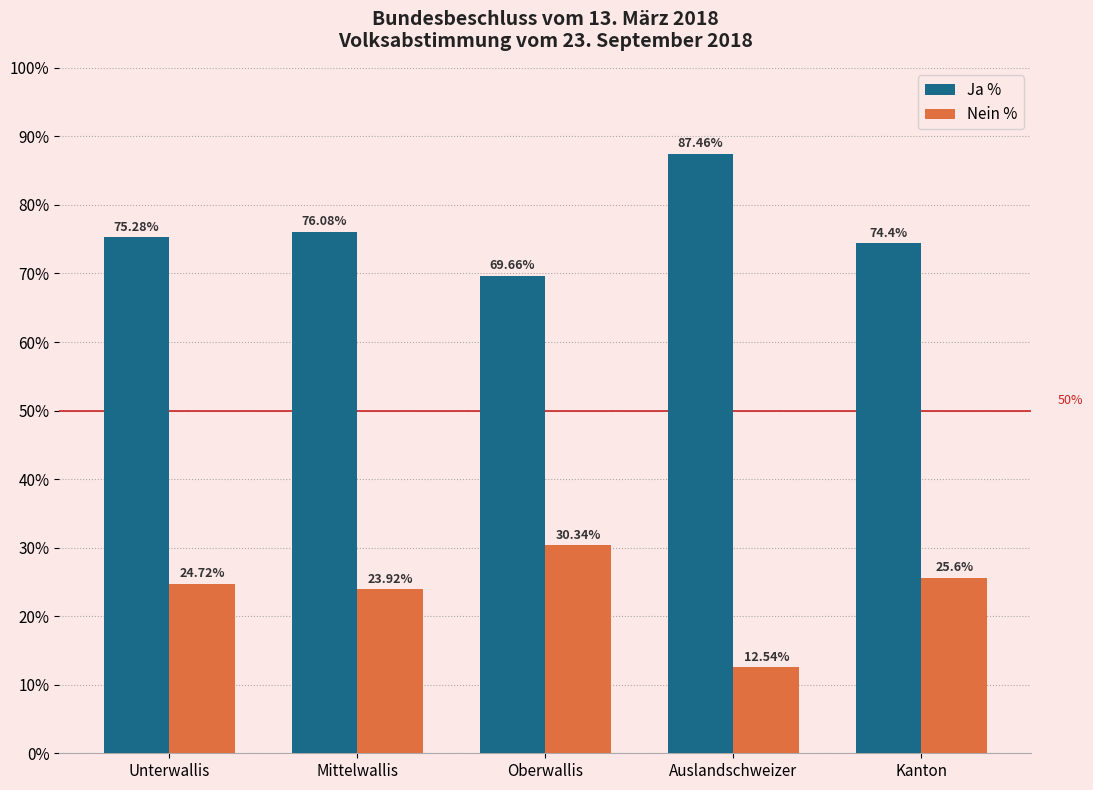

Does the chart contain any negative values?

No